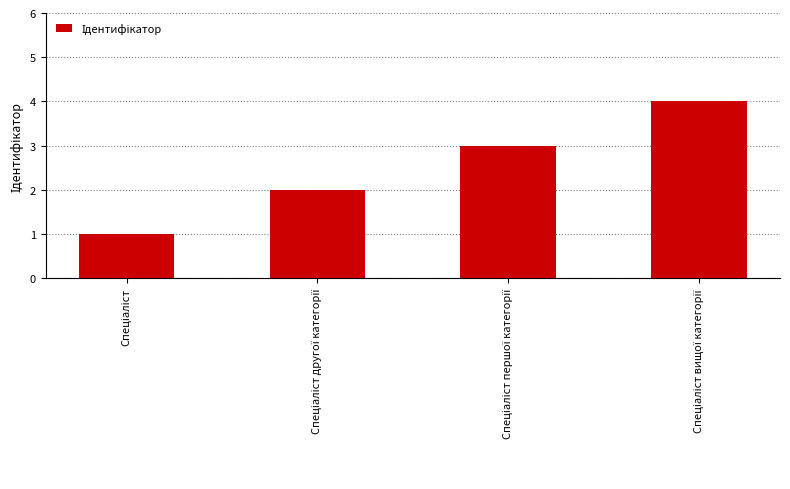

What is the greatest value displayed?

4